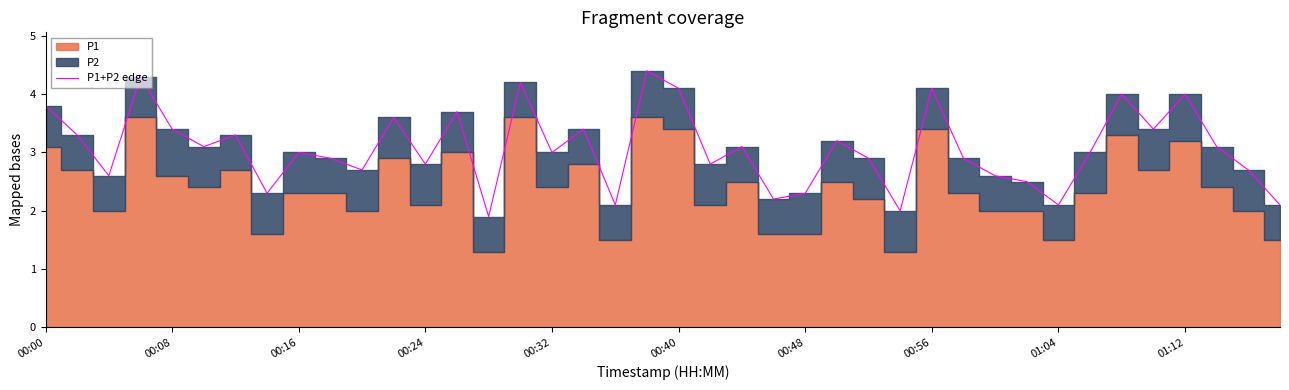

The P1+P2 edge series shows 3.0 at 01:04. True or false?

False